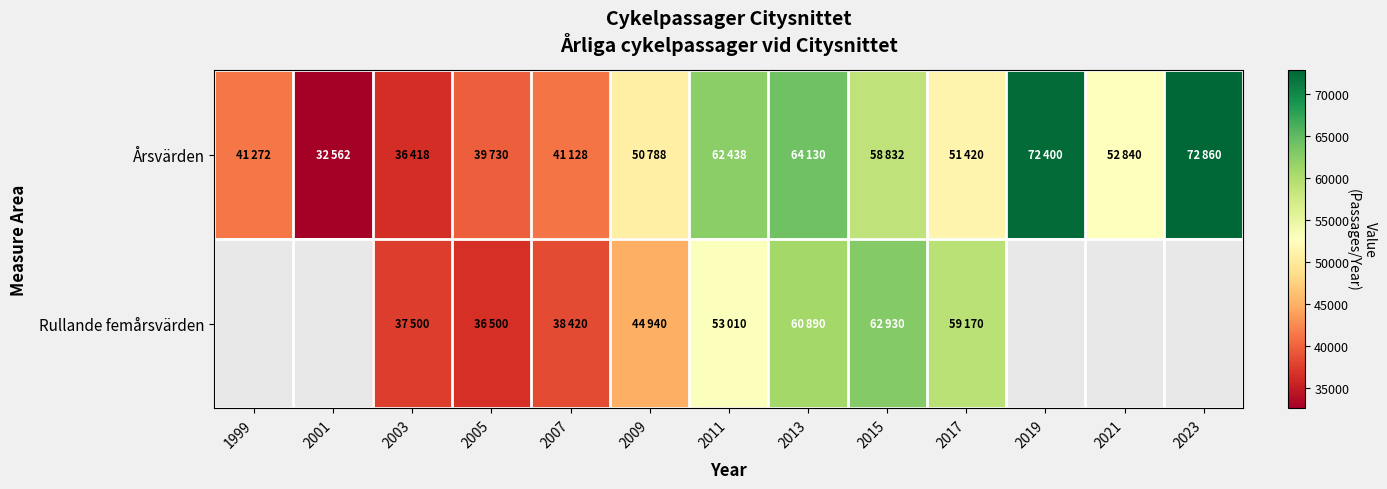

How many data points in Årsvärden are above 51420?

6